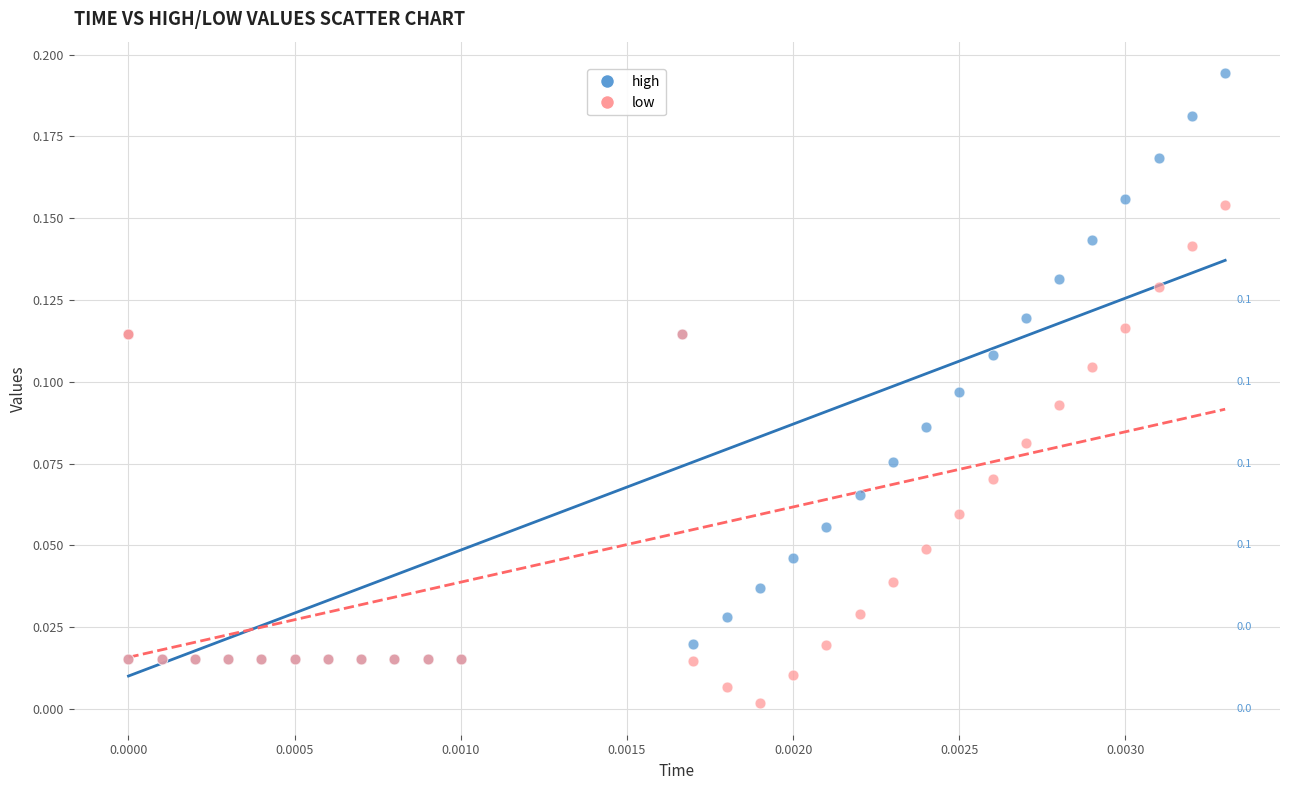

What are all the series names shown in the legend?

high, low